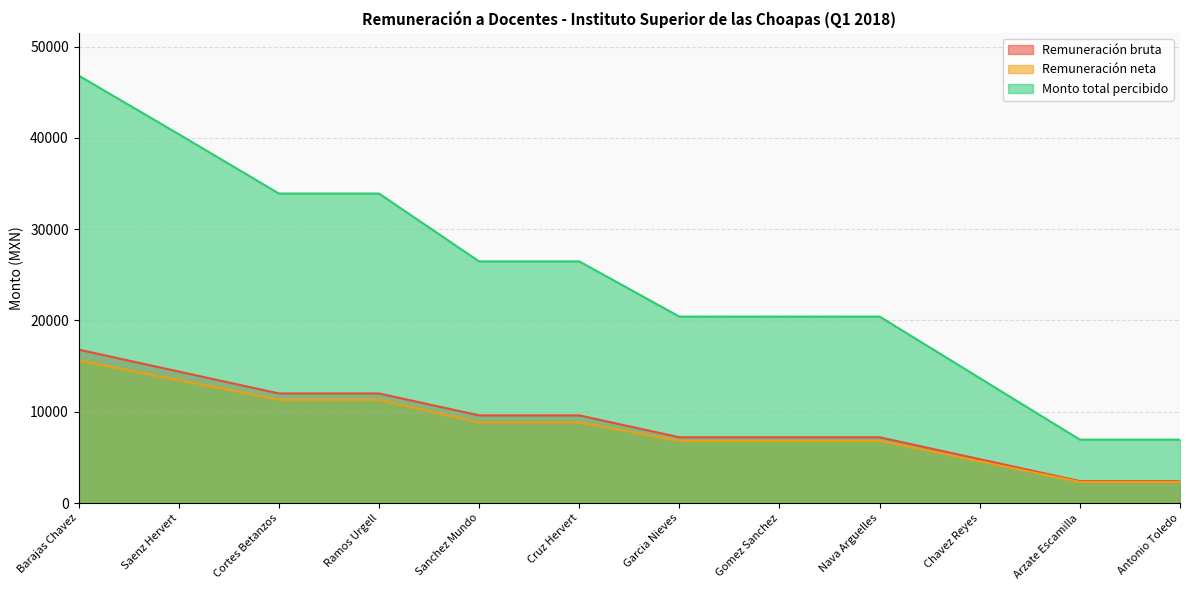

Between Sanchez Mundo and Chavez Reyes, which series saw the biggest shift?

Monto total percibido